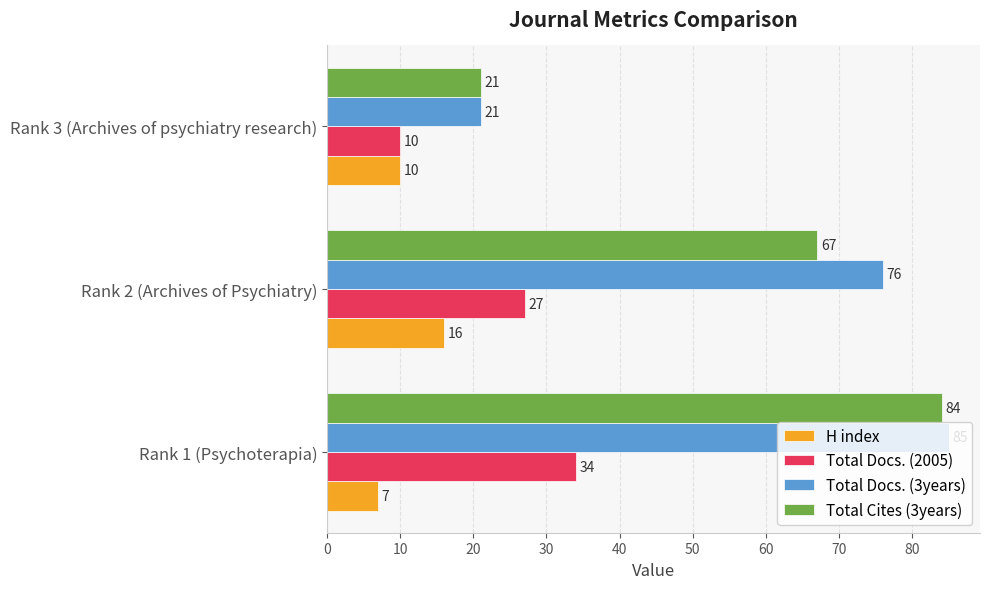

Where is Total Cites (3years) nearest to the value 52?

Rank 2 (Archives of Psychiatry)